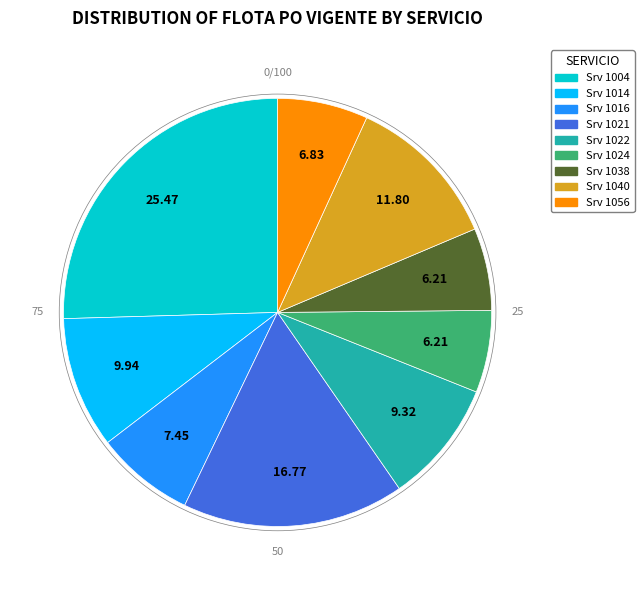

Does any single category account for the majority?

No